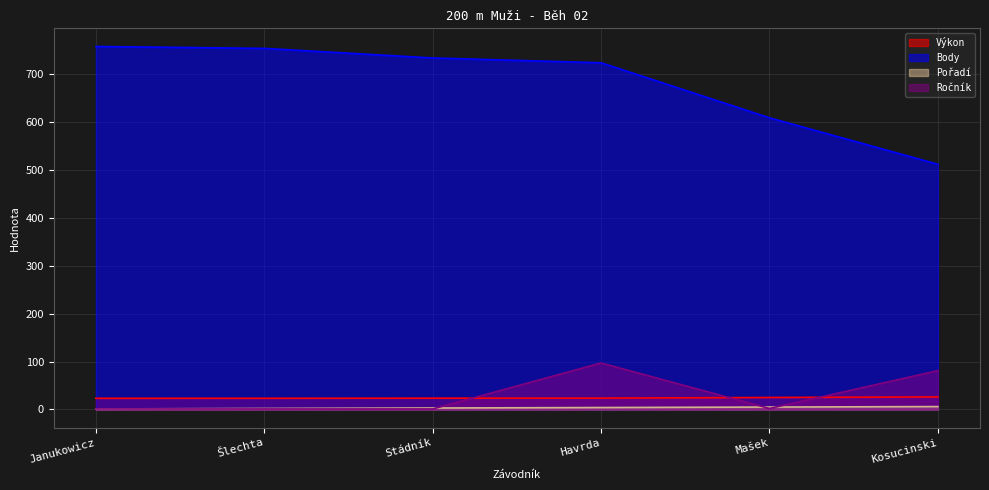

How many distinct data groups are displayed?

4